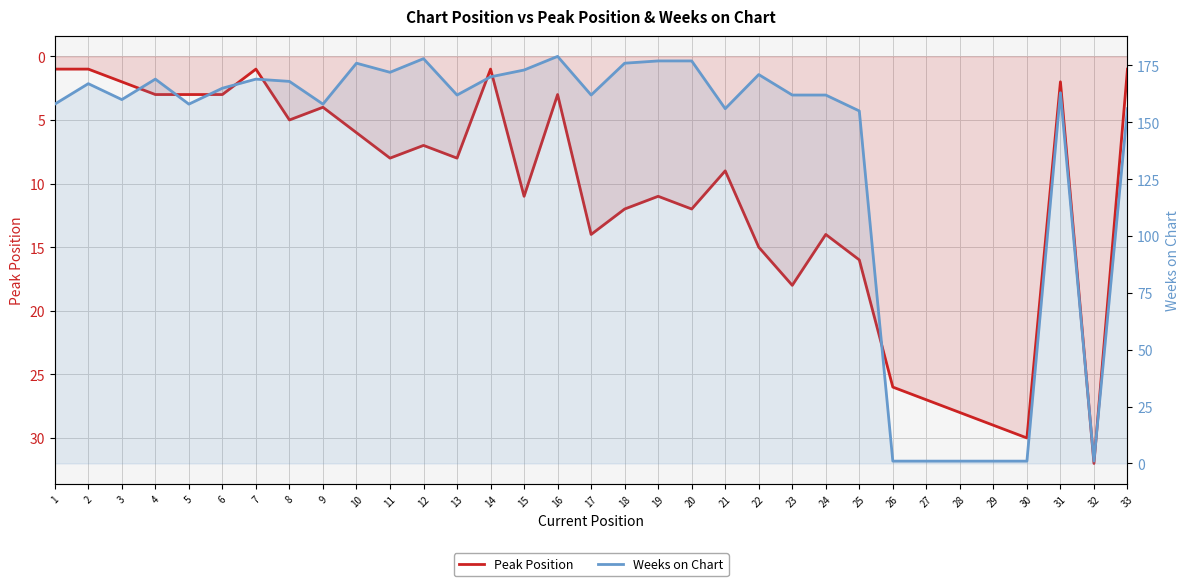

What is the difference between the Peak Position values at 24 and 6?

11